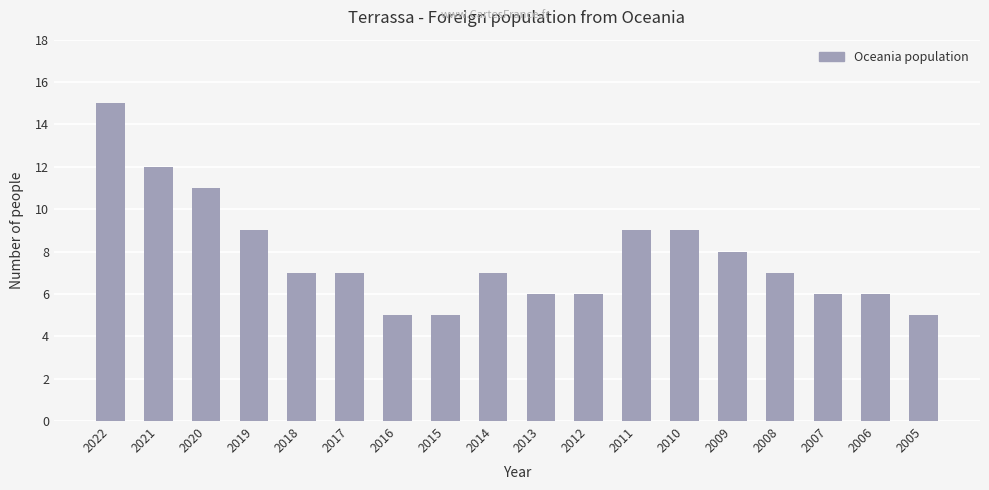

Which label corresponds to the largest value in the chart?

2022